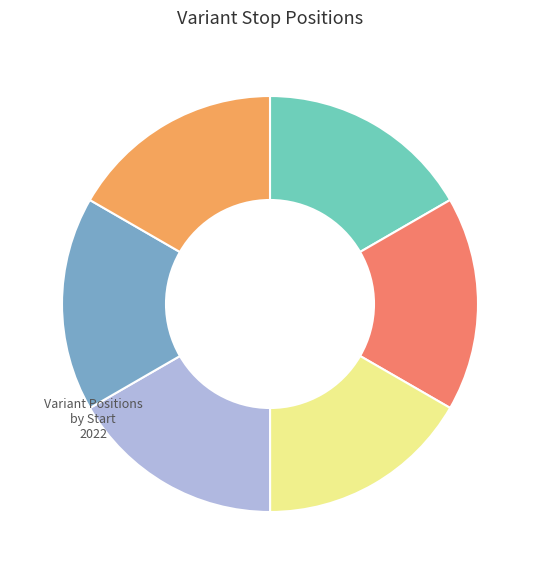

Is there any slice that represents more than half of the pie?

No